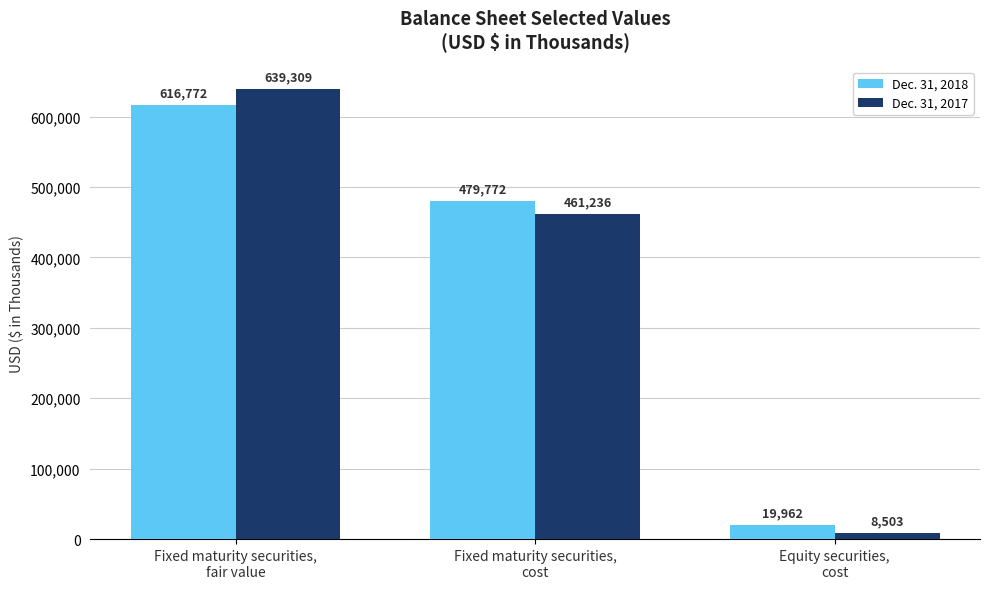

Is it true that Dec. 31, 2018 equals 19962 at Equity securities,
cost?

True